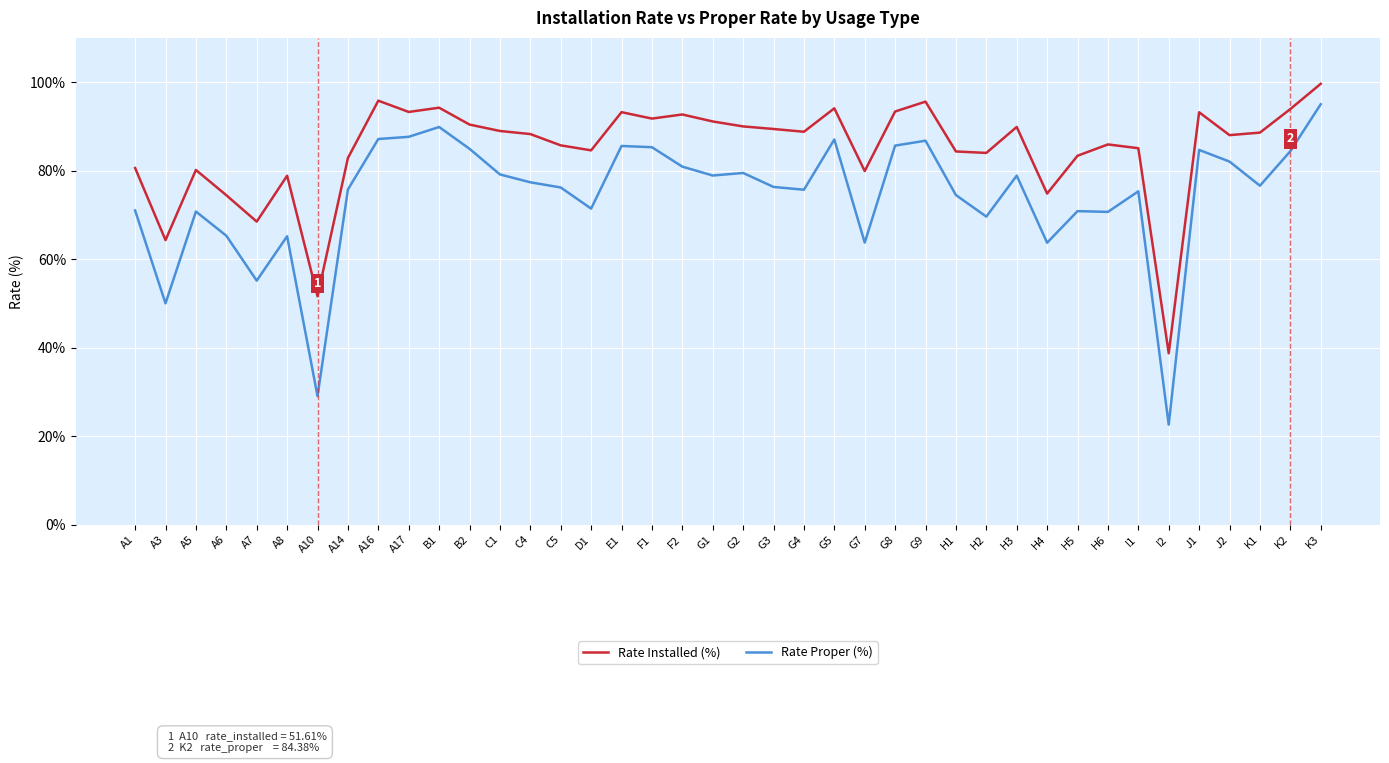

True or false: Rate Proper (%) and Rate Installed (%) intersect in this chart.

False